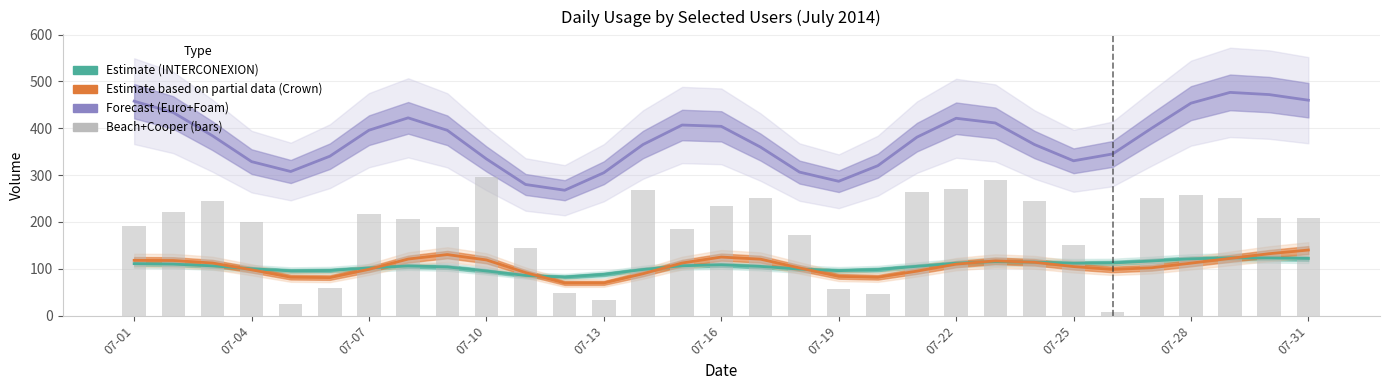

At how many categories does at least one series exceed 274?

30